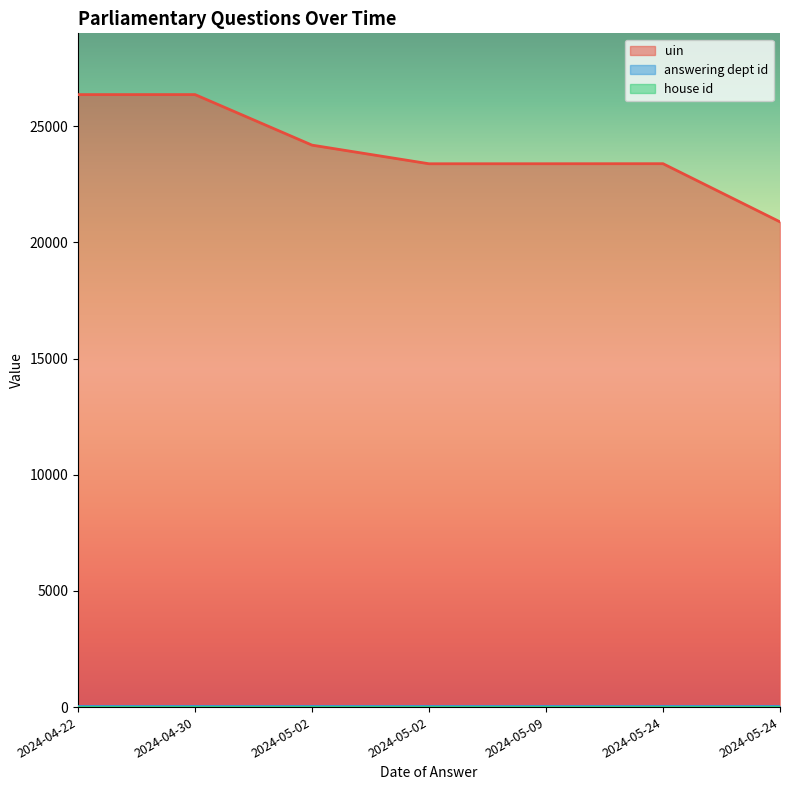

True or false: answering dept id and house id intersect in this chart.

False